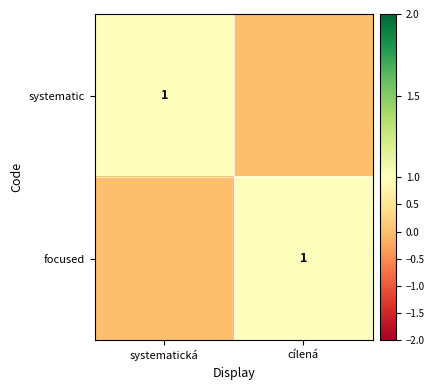

The value of focused at cílená is 2. True or false?

False